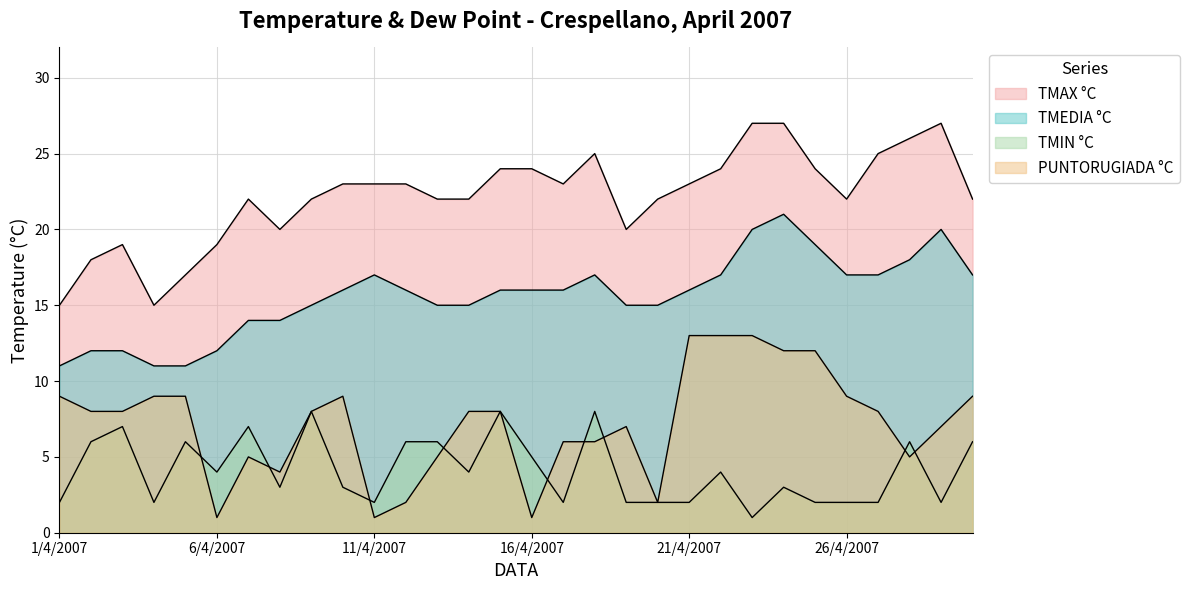

Does the chart have visible grid lines?

Yes